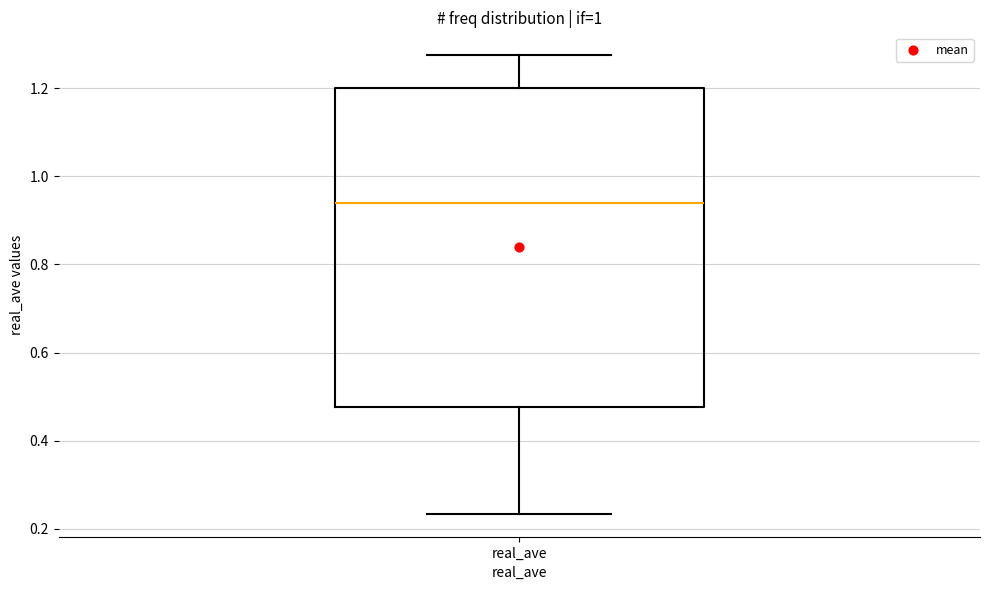

Read this box plot against the y-axis: the position of the median line, the range covered by the box, and the ends of both whiskers. The values are not printed on the chart, so give them approximately, as read against the axis.

median 0.94, box 0.48 to 1.20, whiskers 0.24 to 1.28